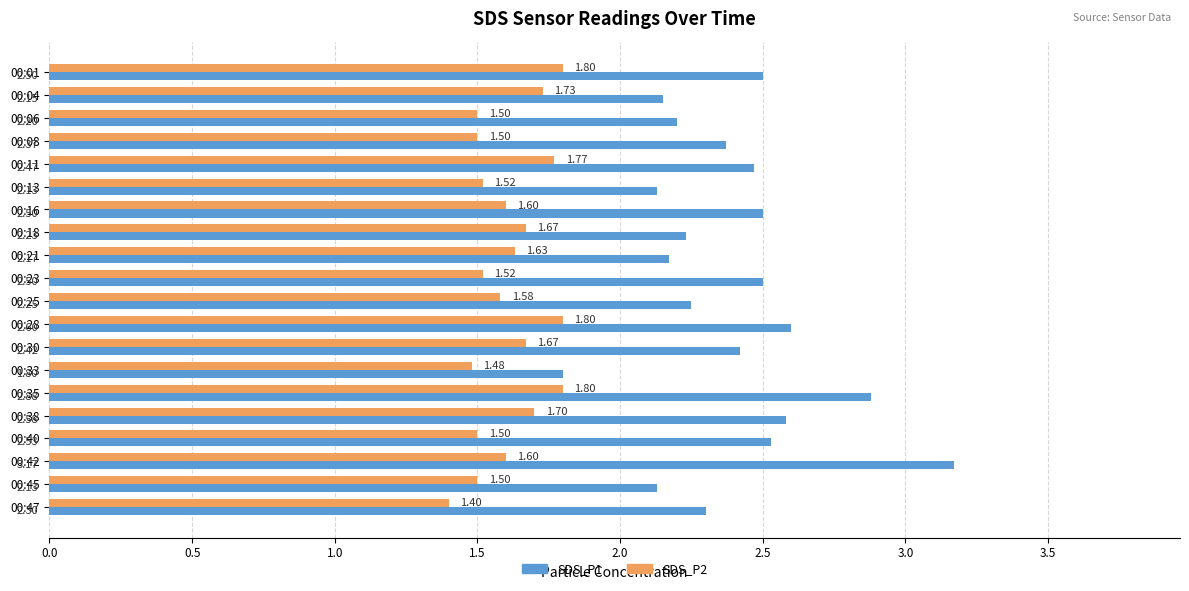

What is the difference between the highest and lowest values at 00:06?

0.7